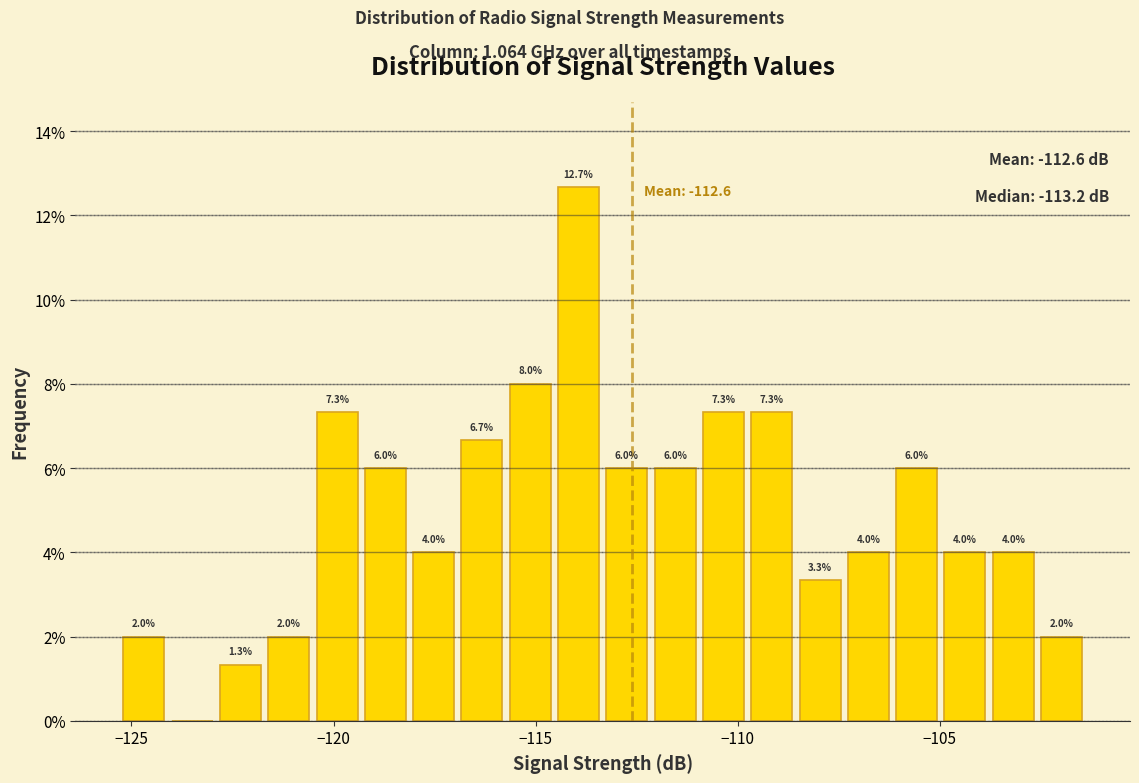

Around what value on the x-axis is the tallest bar? Give the approximate position of its centre, as read against the axis.

-114.0